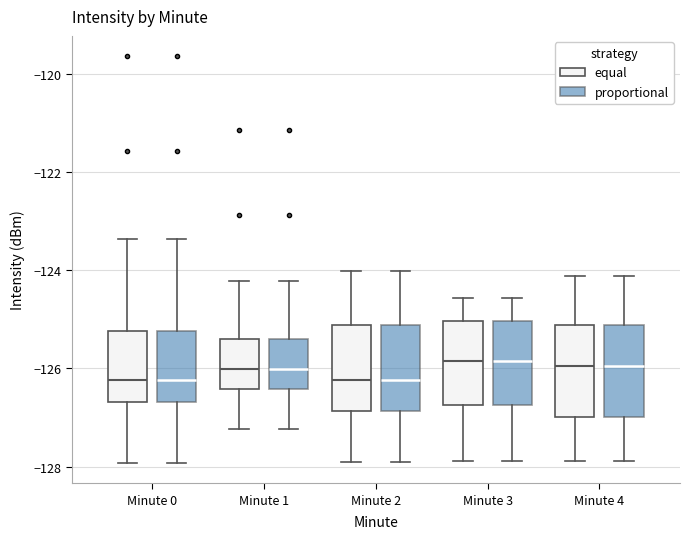

Reading left to right, read every box against the y-axis: the position of its median line, the range the box covers, and the ends of its whiskers. The values are not printed on the chart, so give them approximately, as read against the axis.

Minute 0 (equal): median -126.2, box -126.6 to -125.2, whiskers -128.0 to -123.4
Minute 0 (proportional): median -126.2, box -126.6 to -125.2, whiskers -128.0 to -123.4
Minute 1 (equal): median -126.0, box -126.4 to -125.4, whiskers -127.2 to -124.2
Minute 1 (proportional): median -126.0, box -126.4 to -125.4, whiskers -127.2 to -124.2
Minute 2 (equal): median -126.2, box -126.8 to -125.2, whiskers -128.0 to -124.0
Minute 2 (proportional): median -126.2, box -126.8 to -125.2, whiskers -128.0 to -124.0
Minute 3 (equal): median -125.8, box -126.8 to -125.0, whiskers -127.8 to -124.6
Minute 3 (proportional): median -125.8, box -126.8 to -125.0, whiskers -127.8 to -124.6
Minute 4 (equal): median -126.0, box -127.0 to -125.2, whiskers -127.8 to -124.2
Minute 4 (proportional): median -126.0, box -127.0 to -125.2, whiskers -127.8 to -124.2